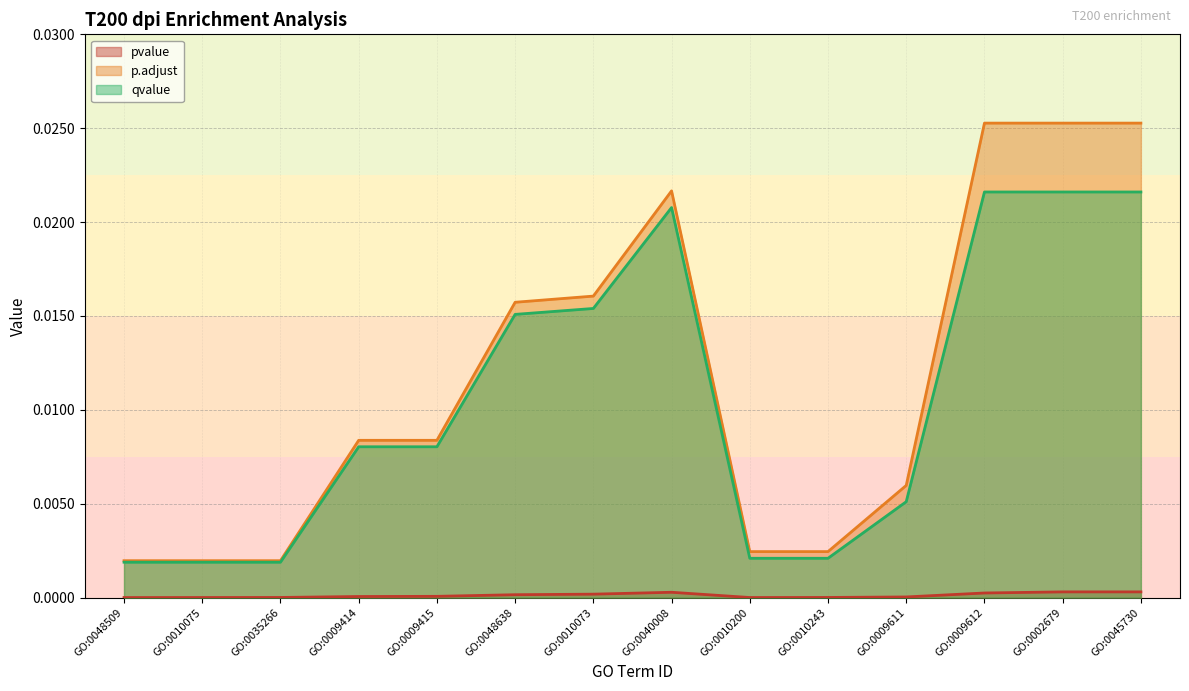

True or false: p.adjust and pvalue cross at least once.

False